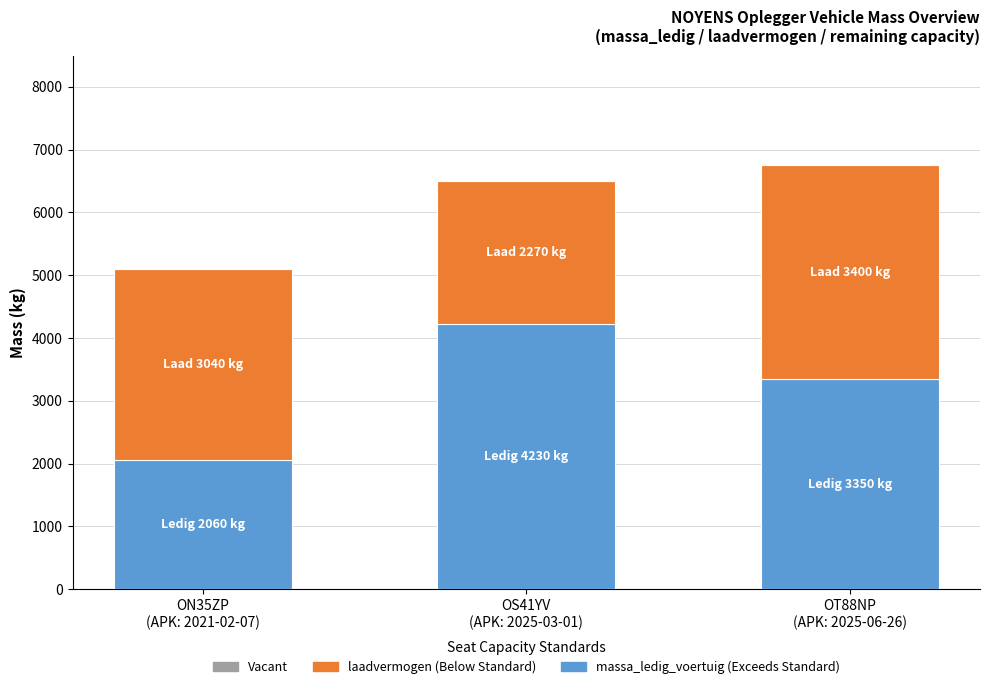

Reading left to right, list the values for the massa_ledig_voertuig series.

2060	4230	3350